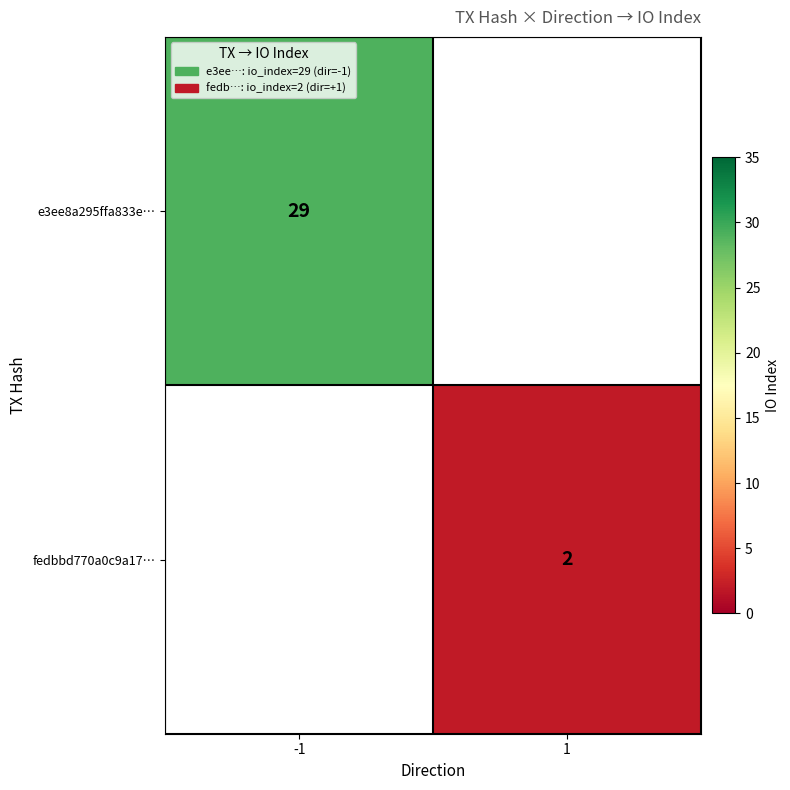

Is it true that fedbbd770a0c9a17… equals 2 at 1?

True